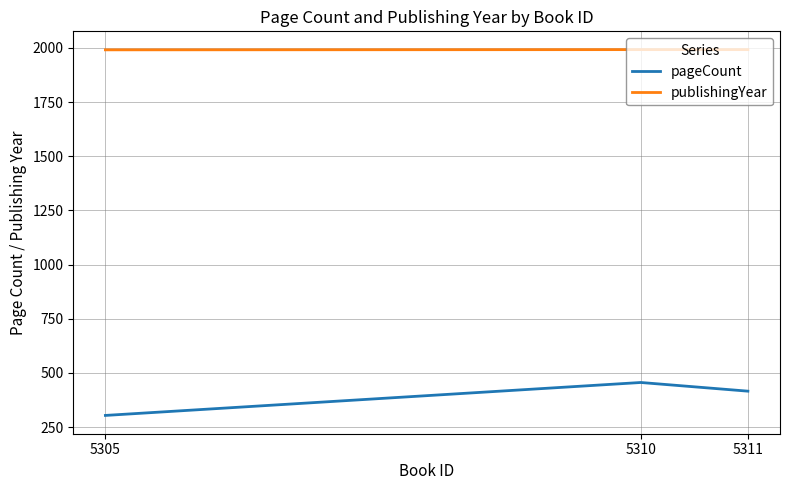

What is the approximate value of pageCount at 5310?

456